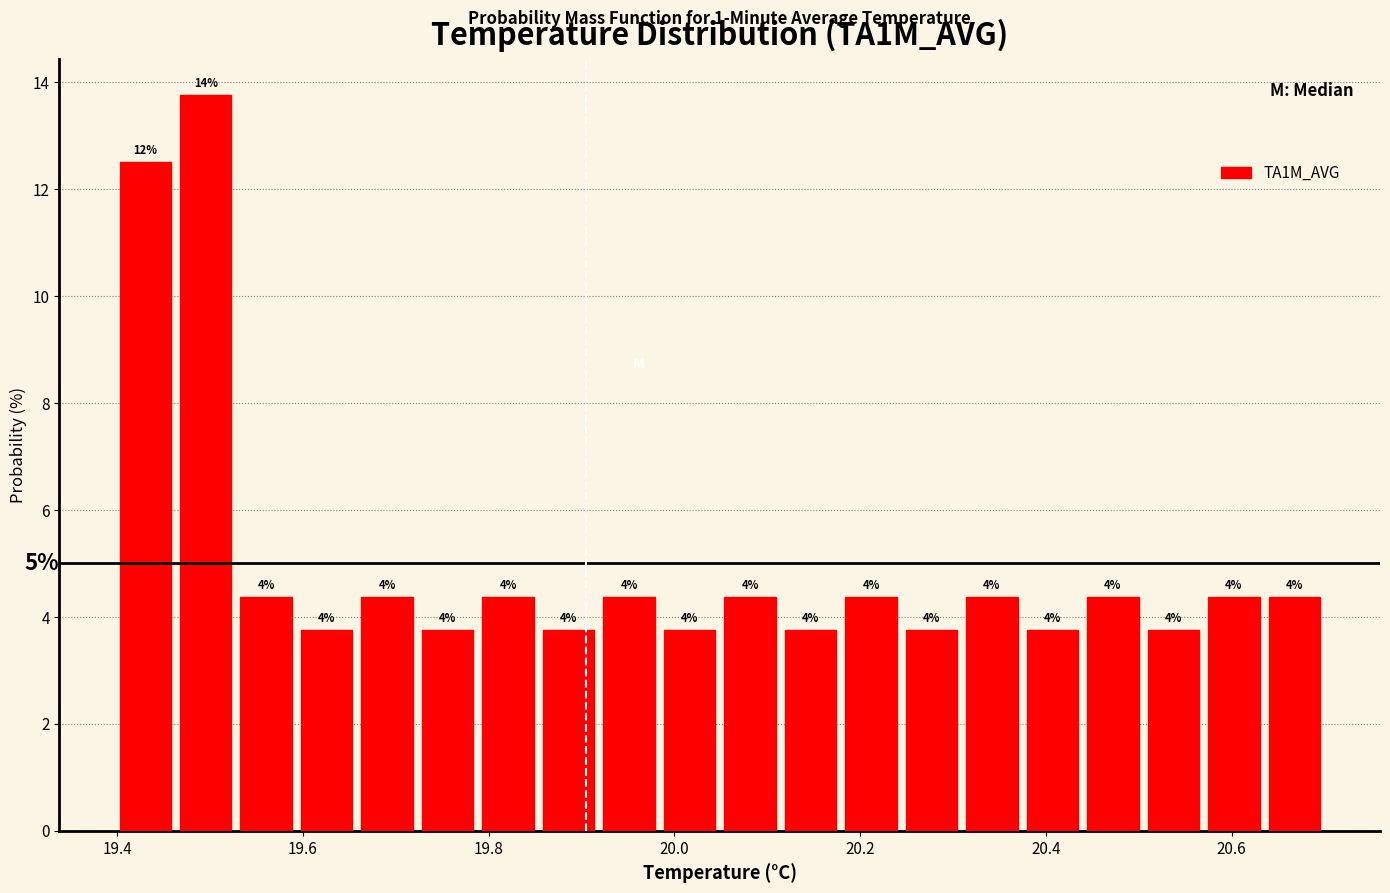

Read against the x-axis, roughly where is the centre of the tallest bar?

19.50